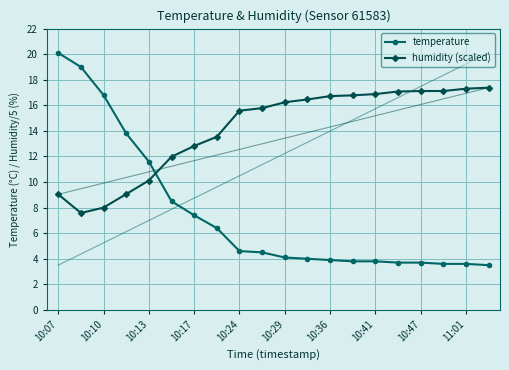

What is the average value of the temperature series?

7.5